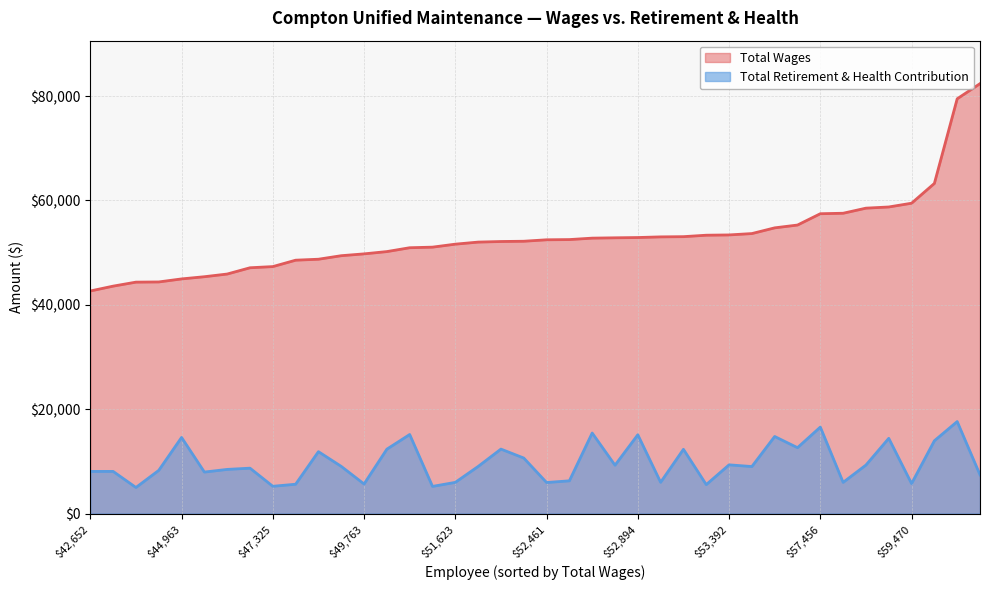

What is the greatest value displayed?

82383